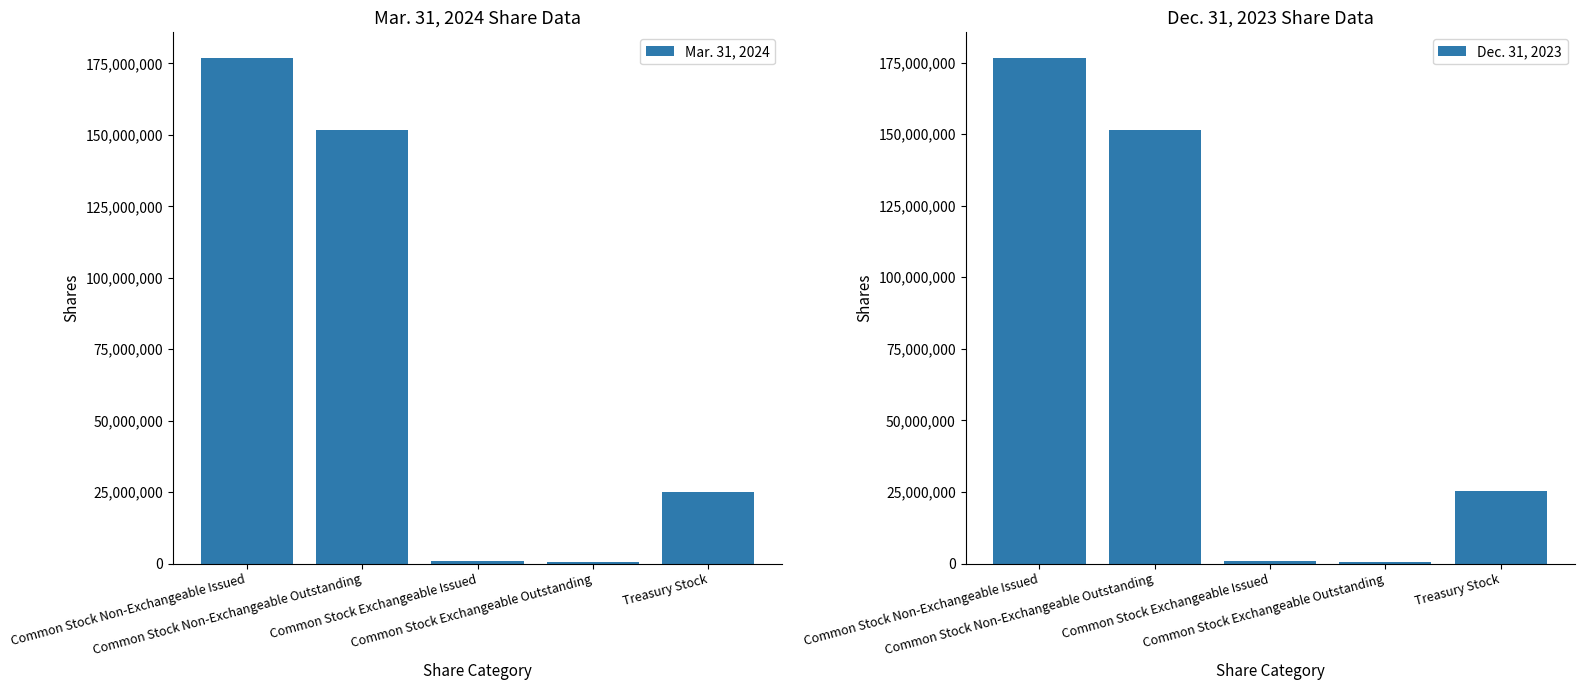

Rank the series by their maximum value, from lowest to highest.

Dec. 31, 2023, Mar. 31, 2024